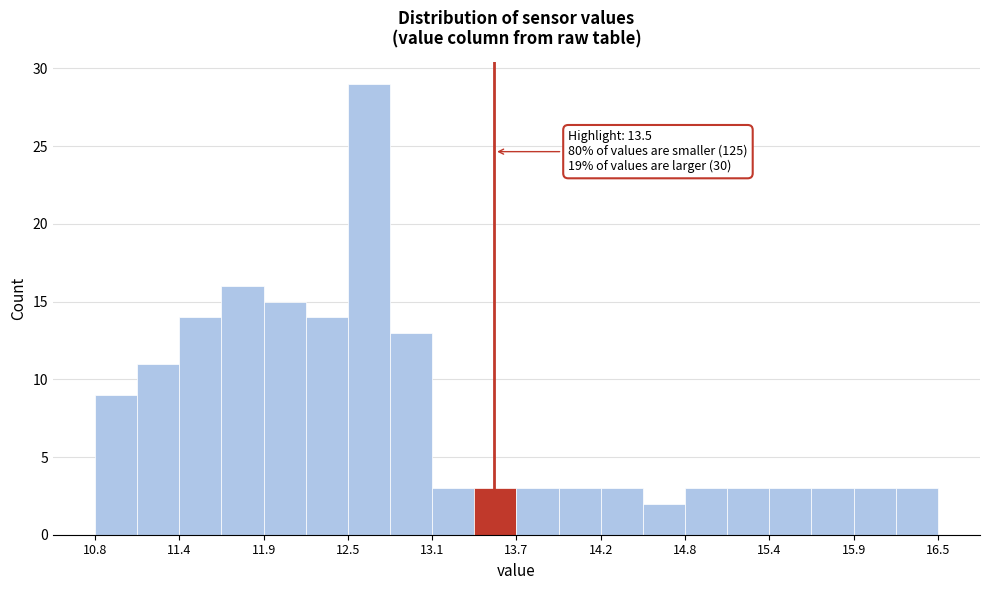

Read against the x-axis, roughly where is the centre of the tallest bar?

12.7